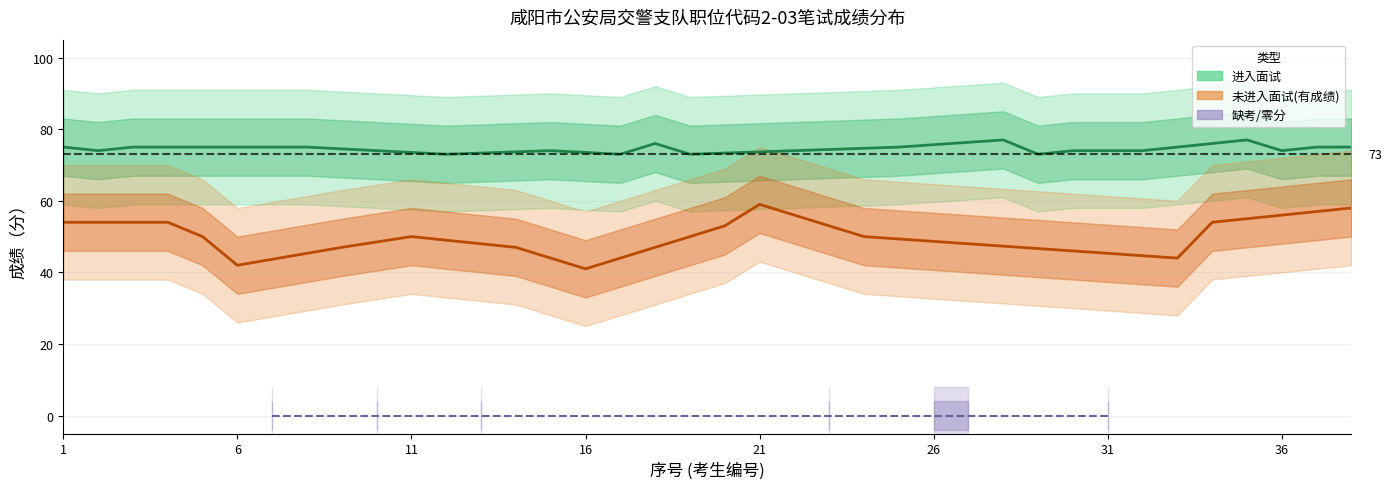

What value does the 序号 series have at 1?

1